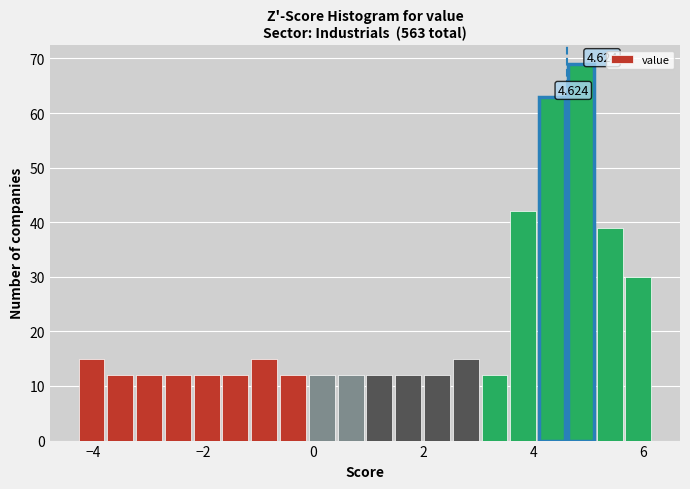

Around what value on the x-axis is the tallest bar? Give the approximate position of its centre, as read against the axis.

4.8